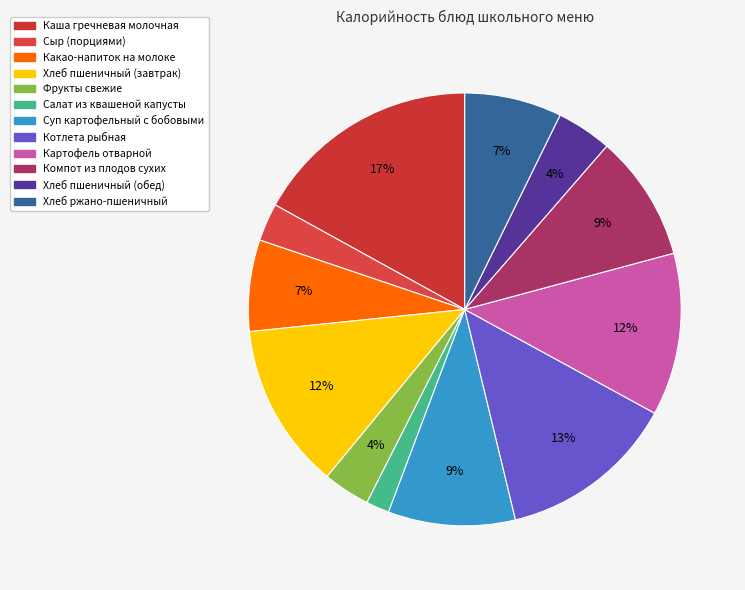

The Фрукты свежие slice represents 4% of the pie. True or false?

True